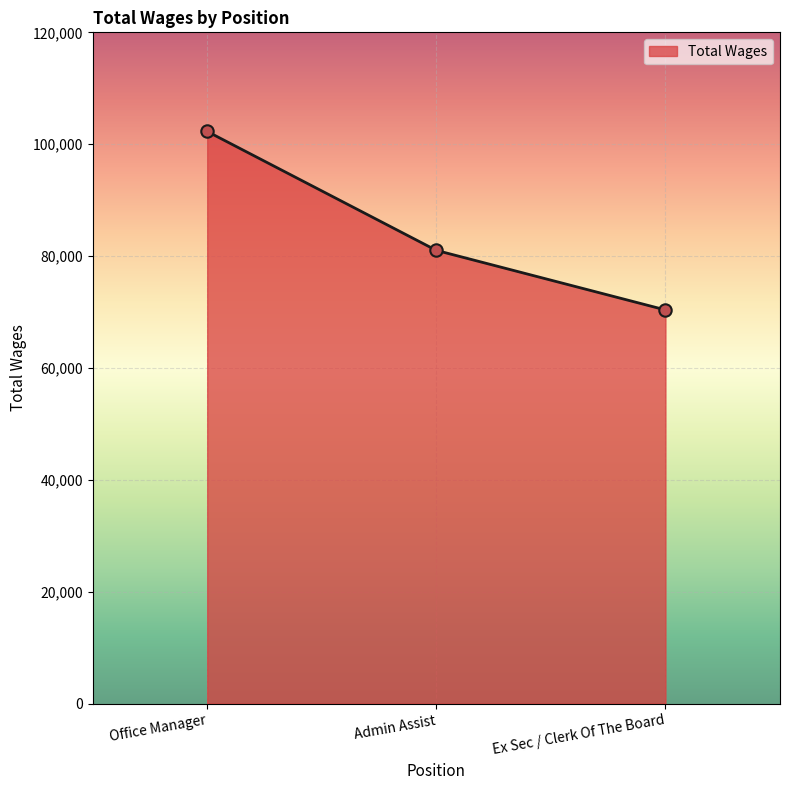

What is the change in value from Office Manager to Admin Assist?

-21256